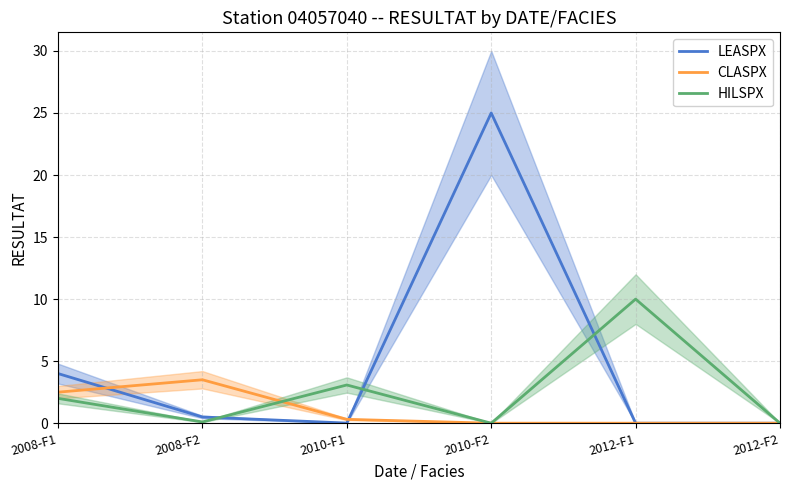

What is the difference between the HILSPX values at 2012-F1 and 2010-F1?

6.9